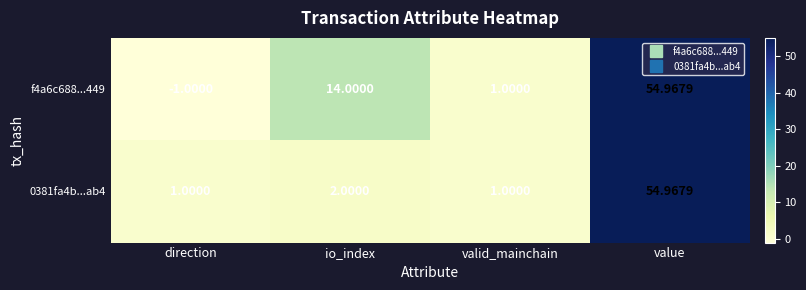

Where is f4a6c688...449 nearest to the value 26?

io_index